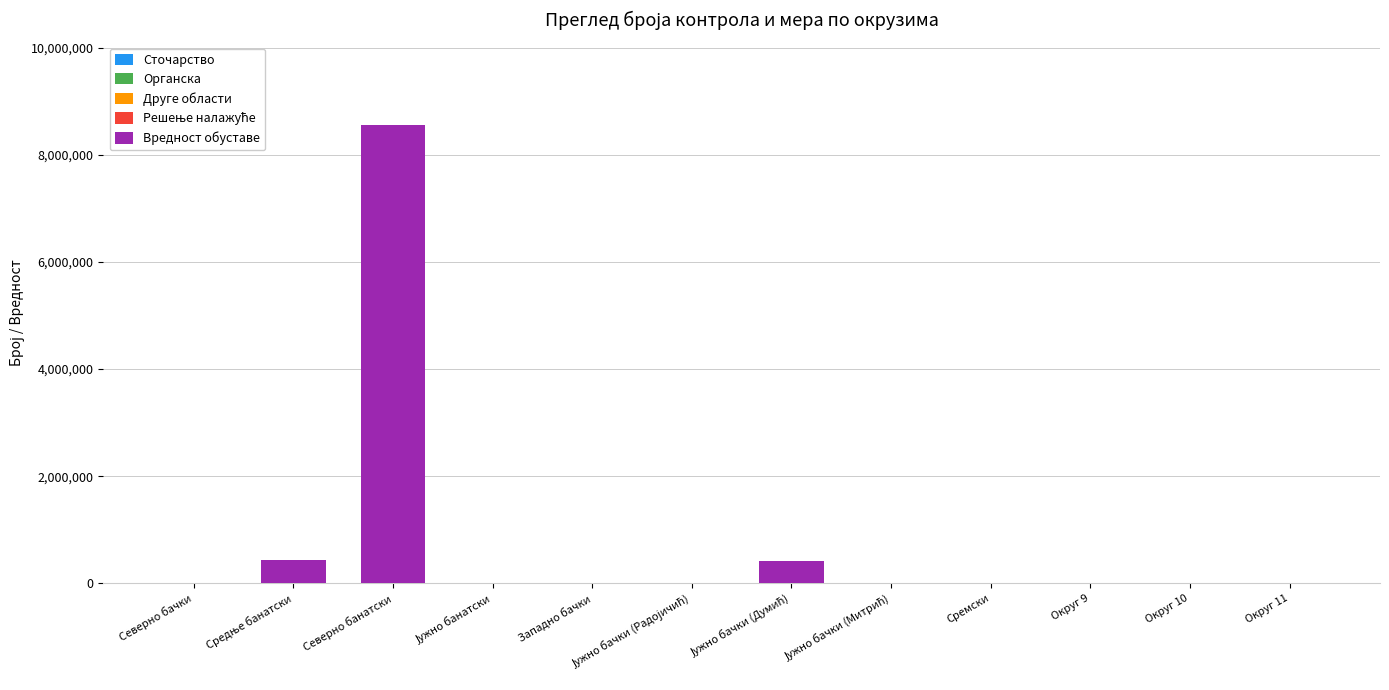

At which category is the sum across all series the highest?

Северно банатски